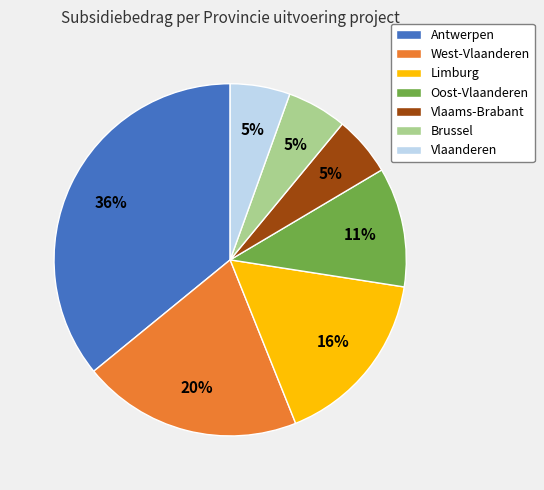

To the nearest percent, what is the difference between the West-Vlaanderen and Vlaanderen slice percentages?

15%